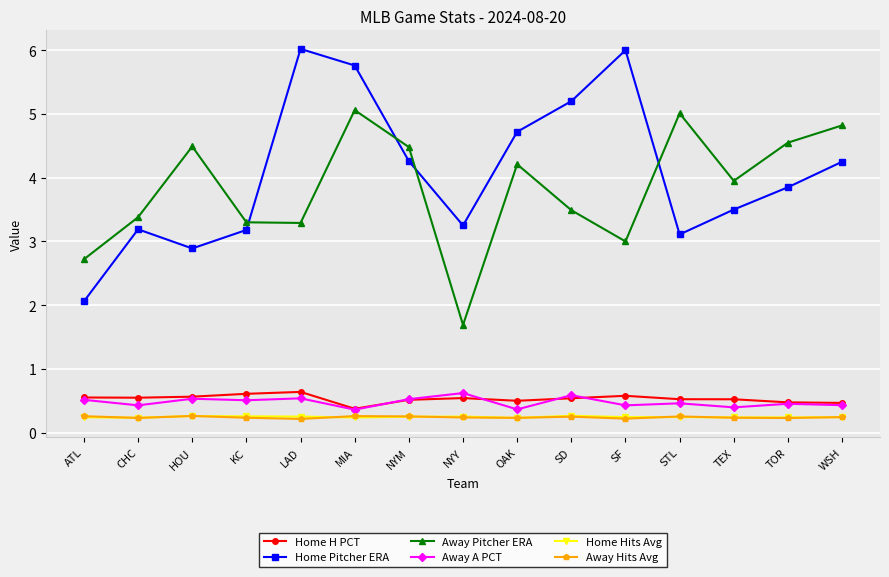

What is the approximate value of Home H PCT at SD?

0.5